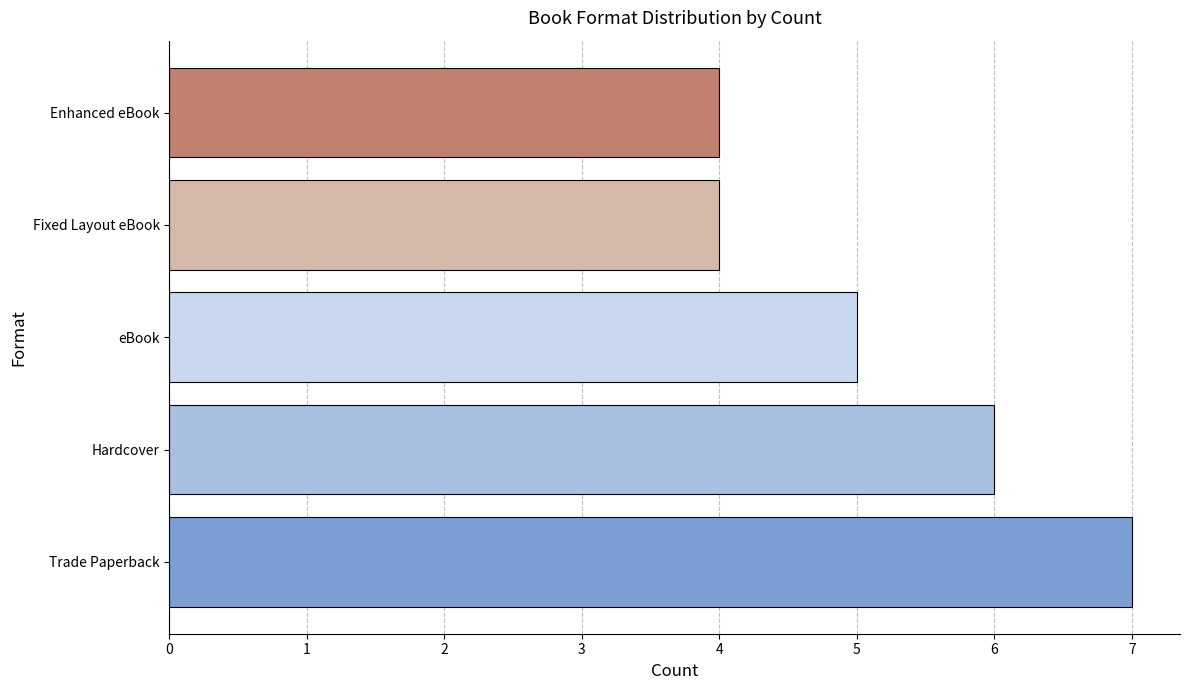

Reading bottom to top, transcribe all the data shown in this chart.

7	6	5	4	4